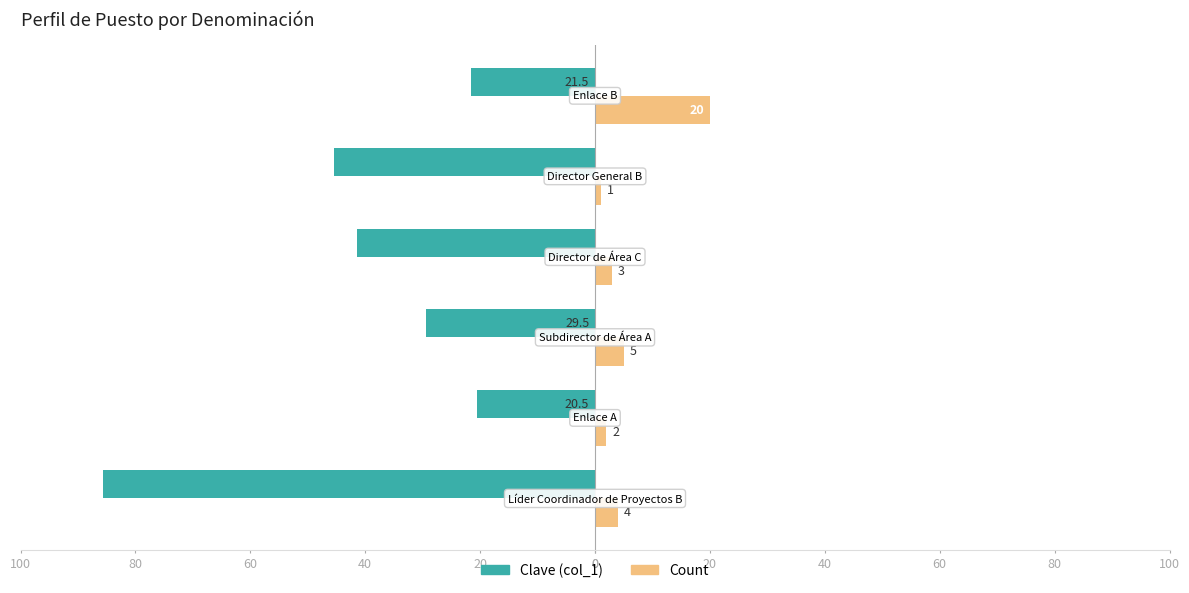

What are all the series names shown in the legend?

Clave (col_1), Count